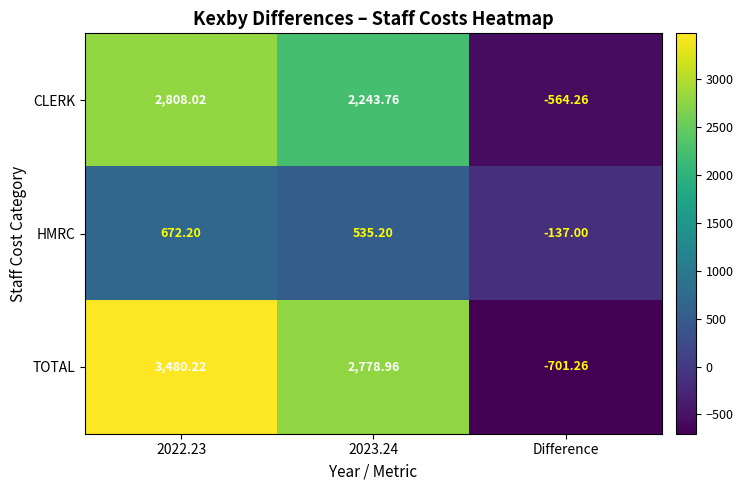

Between 2023.24 and Difference, which series saw the biggest shift?

TOTAL